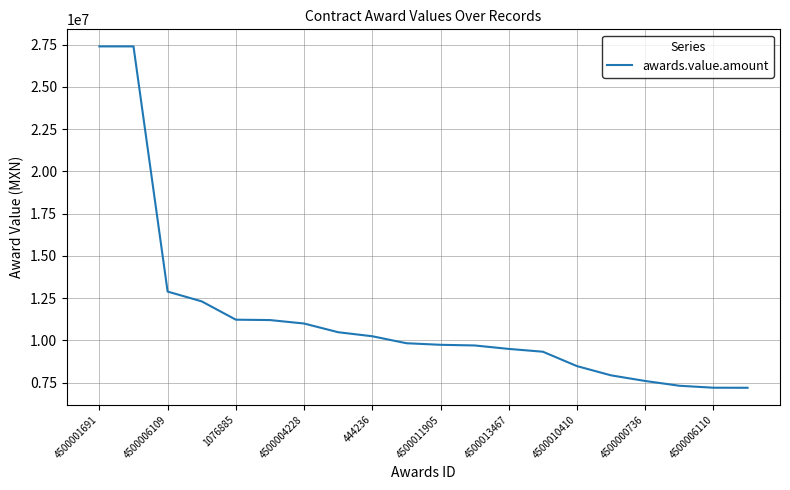

What is the difference between the maximum and minimum values?

20192000.8